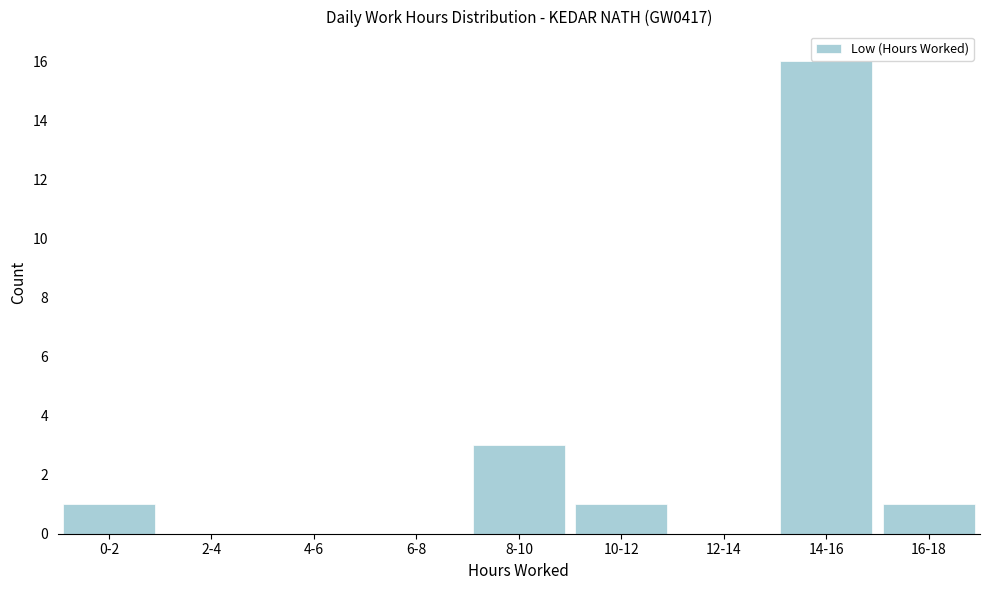

Reading left to right, transcribe all the data shown in this chart.

0-2=1	2-4=0	4-6=0	6-8=0	8-10=3	10-12=1	12-14=0	14-16=16	16-18=1